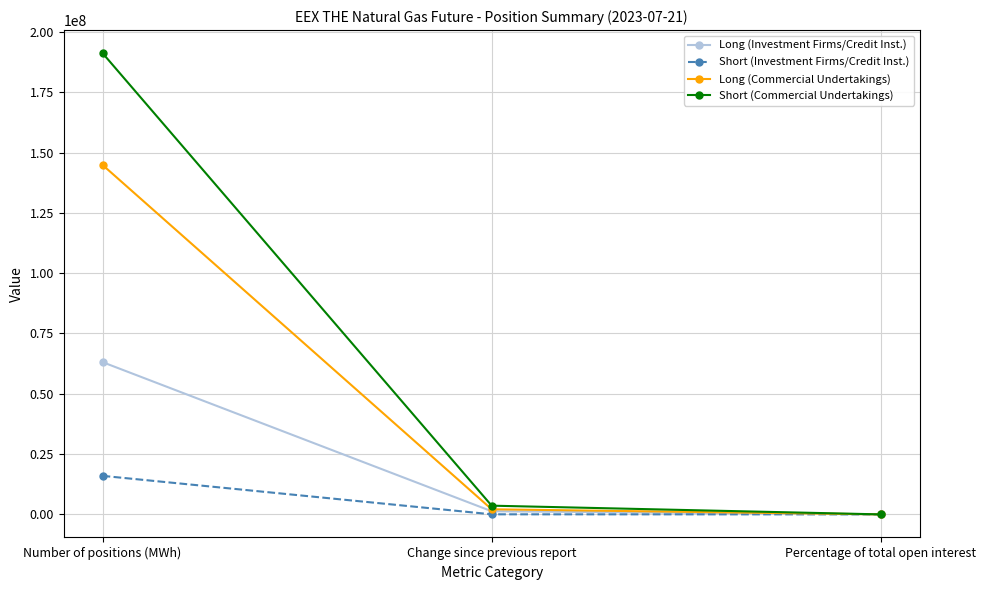

How many lines are shown in the chart?

4